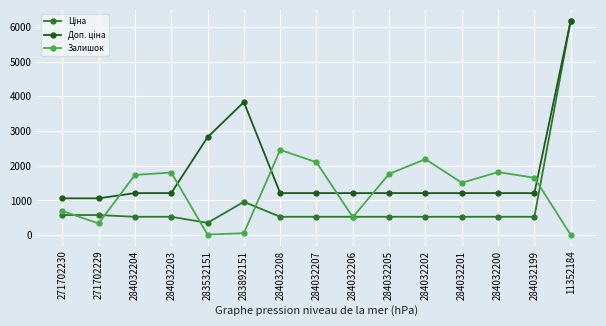

The Ціна series shows 352.6 at 283532151. True or false?

True